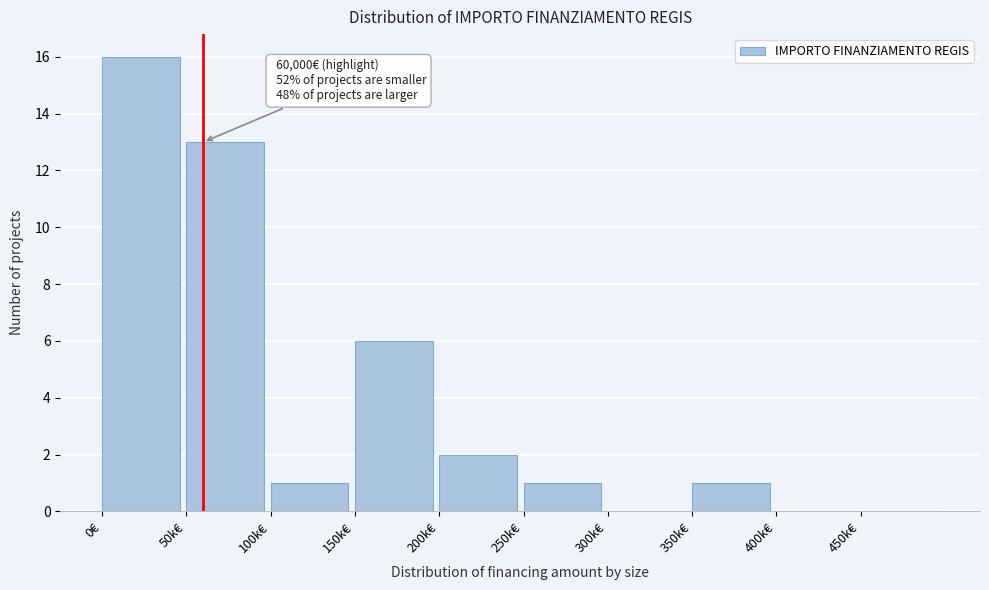

Reading left to right, extract all data points from this chart.

0€=16	50k€=13	100k€=1	150k€=6	200k€=2	250k€=1	300k€=0	350k€=1	400k€=0	450k€=0